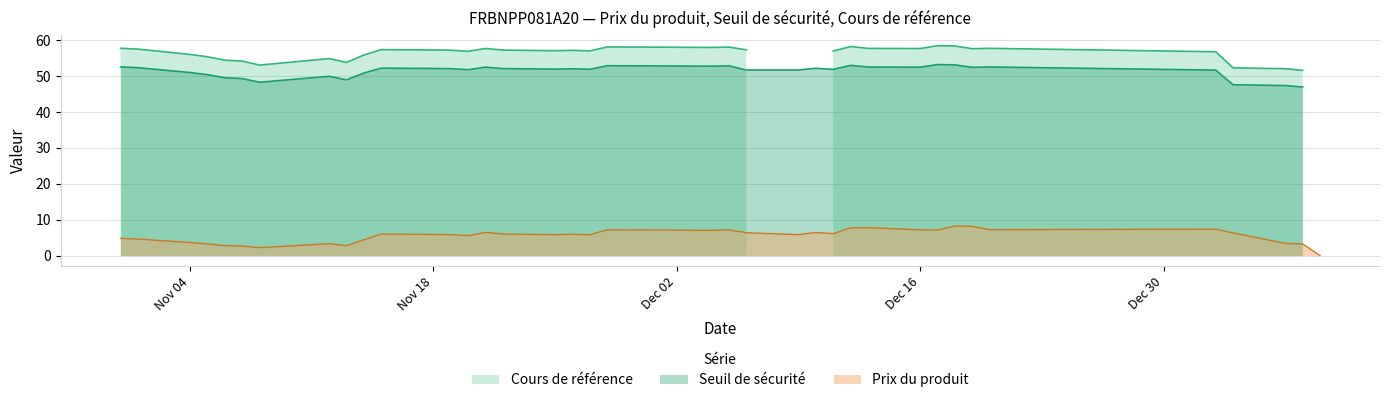

At which category does Seuil de sécurité reach its first local valley?

2024-11-08